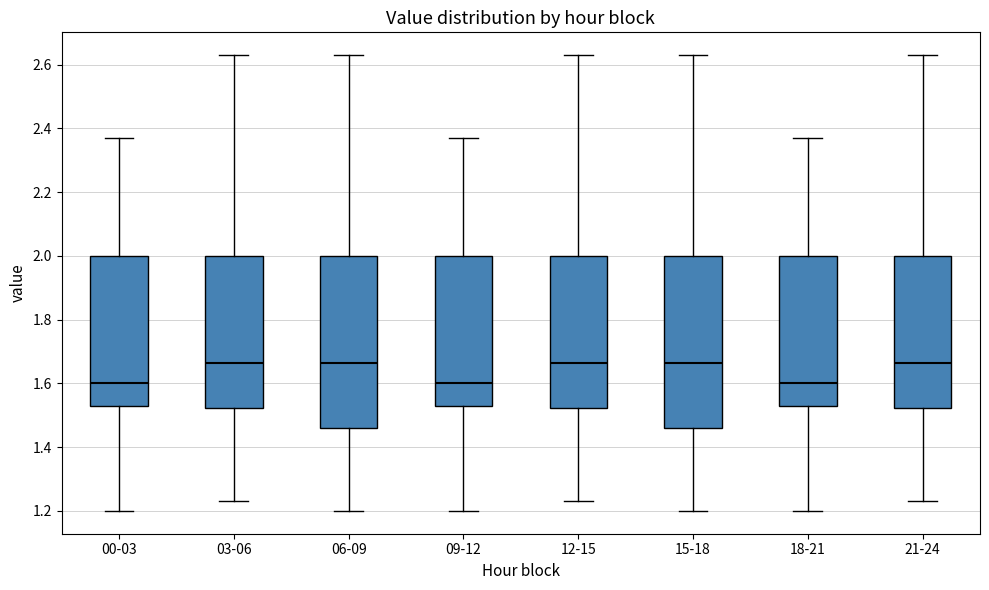

Reading left to right, read every box against the y-axis: the position of its median line, the range the box covers, and the ends of its whiskers. The values are not printed on the chart, so give them approximately, as read against the axis.

00-03: median 1.60, box 1.54 to 2.00, whiskers 1.20 to 2.38
03-06: median 1.66, box 1.52 to 2.00, whiskers 1.24 to 2.64
06-09: median 1.66, box 1.46 to 2.00, whiskers 1.20 to 2.64
09-12: median 1.60, box 1.54 to 2.00, whiskers 1.20 to 2.38
12-15: median 1.66, box 1.52 to 2.00, whiskers 1.24 to 2.64
15-18: median 1.66, box 1.46 to 2.00, whiskers 1.20 to 2.64
18-21: median 1.60, box 1.54 to 2.00, whiskers 1.20 to 2.38
21-24: median 1.66, box 1.52 to 2.00, whiskers 1.24 to 2.64